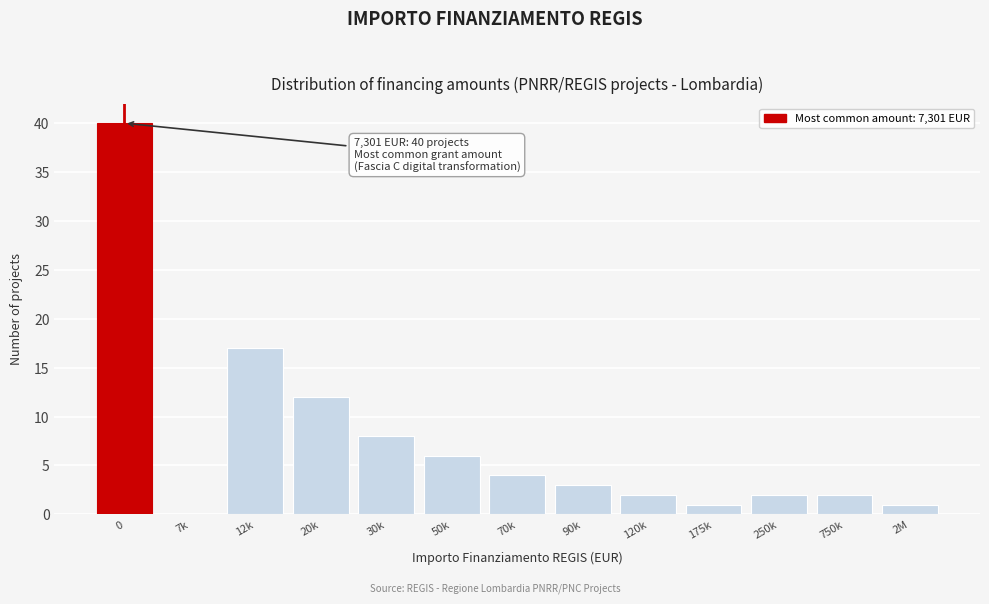

Reading left to right, what are all the values shown in this chart?

0=40	7k=0	12k=17	20k=12	30k=8	50k=6	70k=4	90k=3	120k=2	175k=1	250k=2	750k=2	2M=1